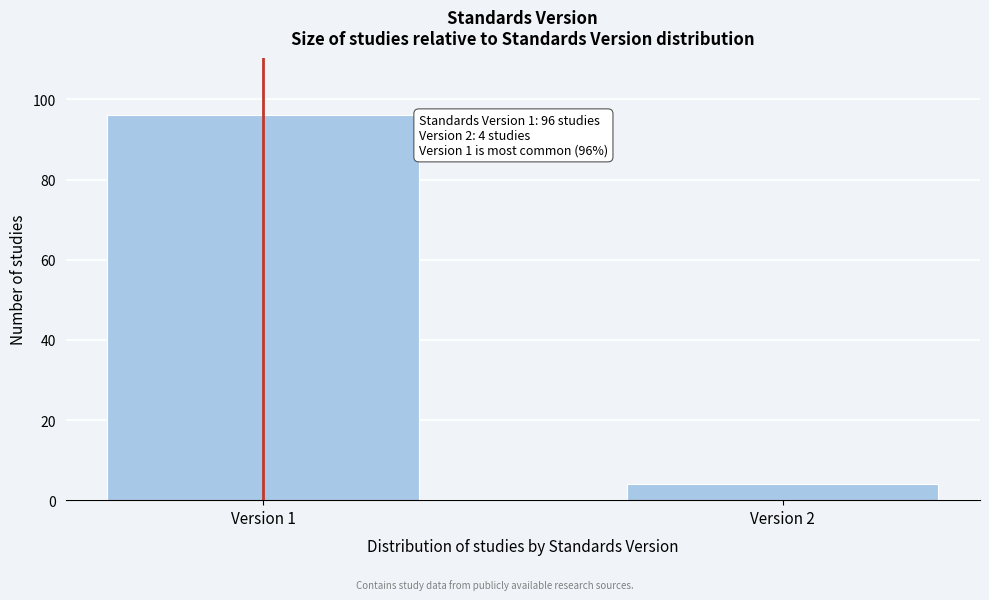

Reading right to left, transcribe all the data shown in this chart.

Version 2=4	Version 1=96